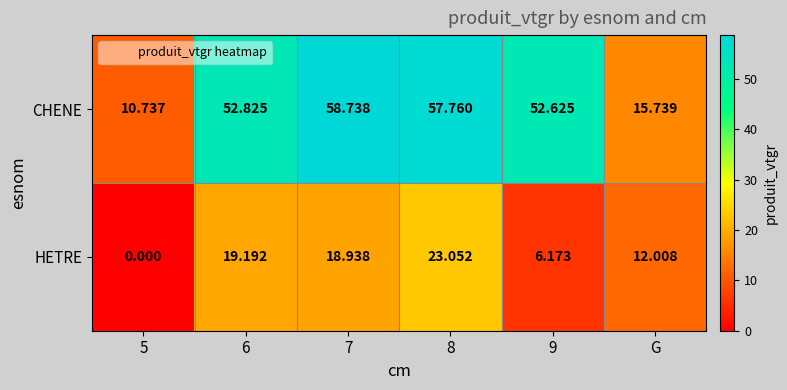

What is the difference between the highest and lowest values at 7?

39.8